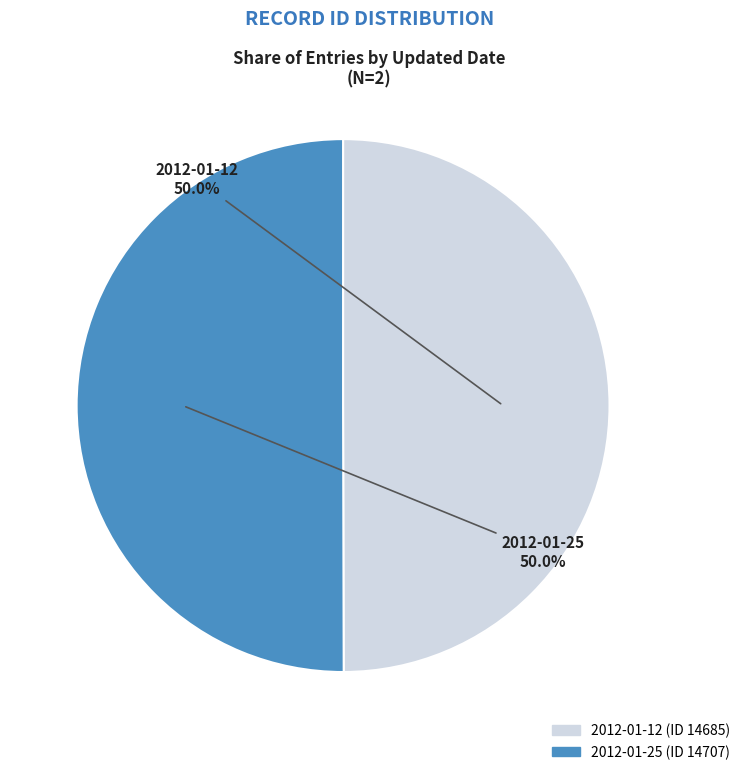

How many slices are in this pie chart?

2